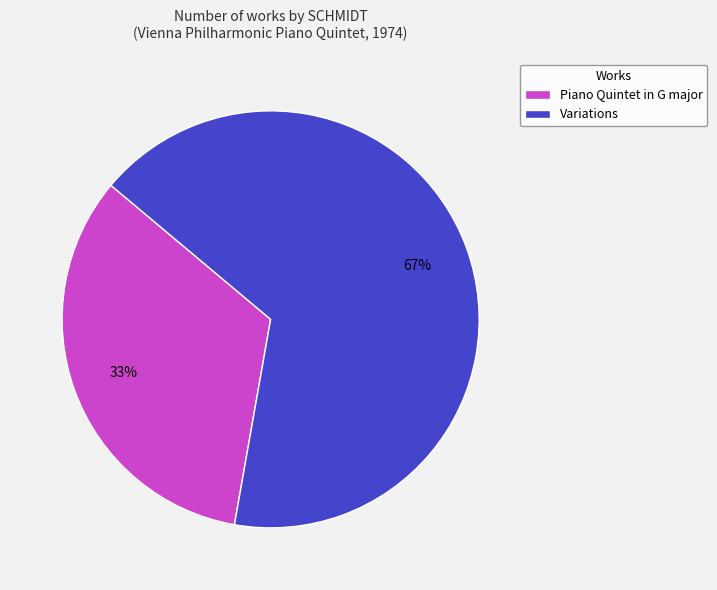

Count the number of slices in the pie.

2